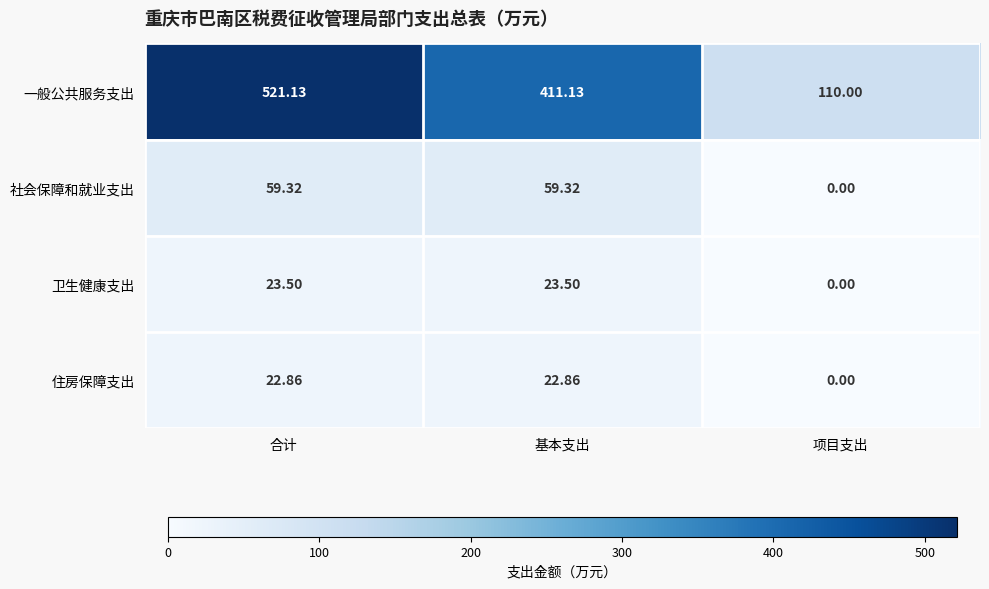

At which label is 社会保障和就业支出 closest to 29?

项目支出